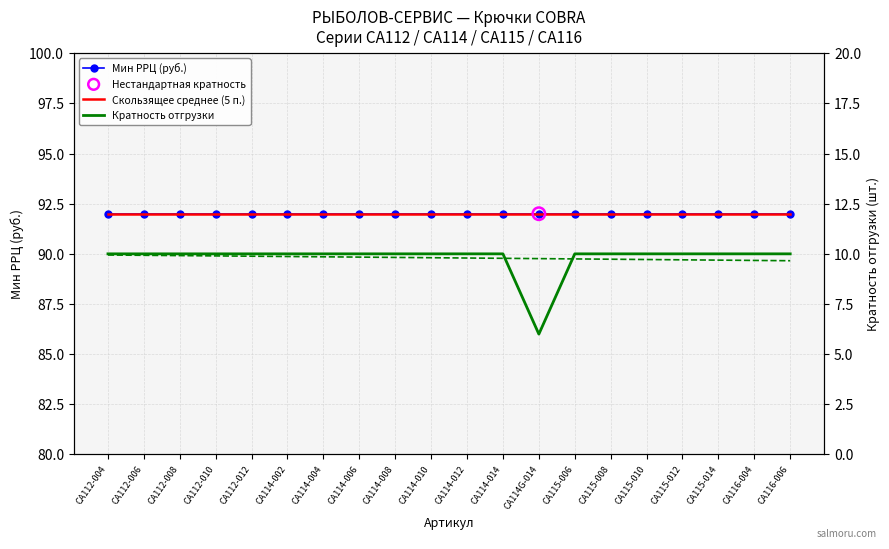

Which series reaches the maximum Y coordinate?

Мин РРЦ (руб.)